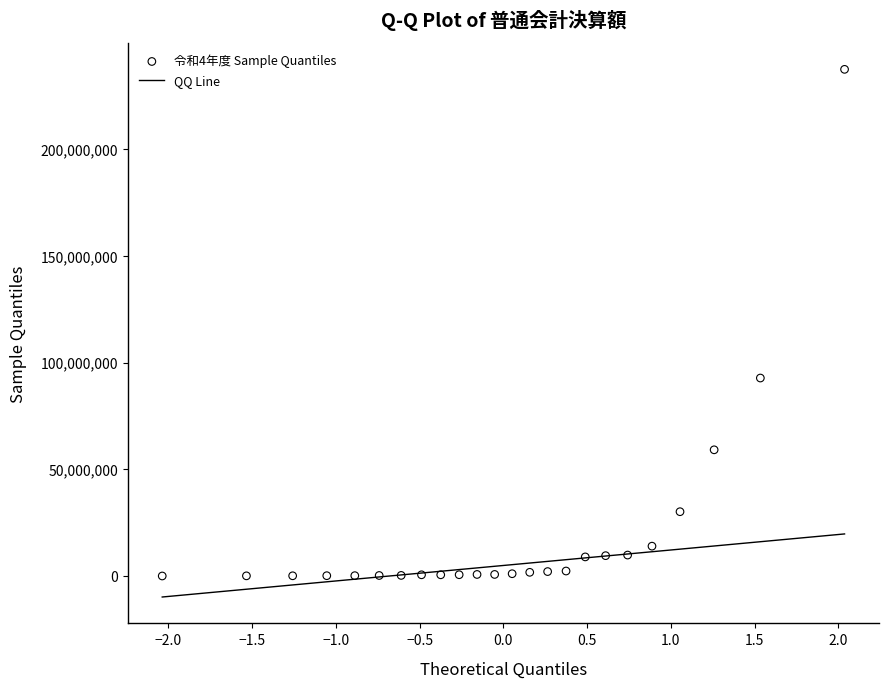

What is the range of Y values (max minus min)?

237366282